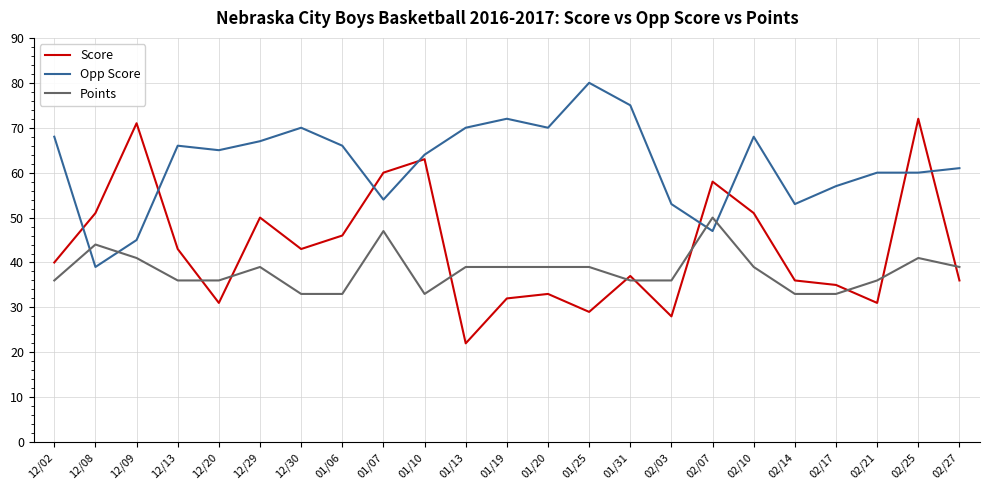

At how many categories does at least one series exceed 22?

23